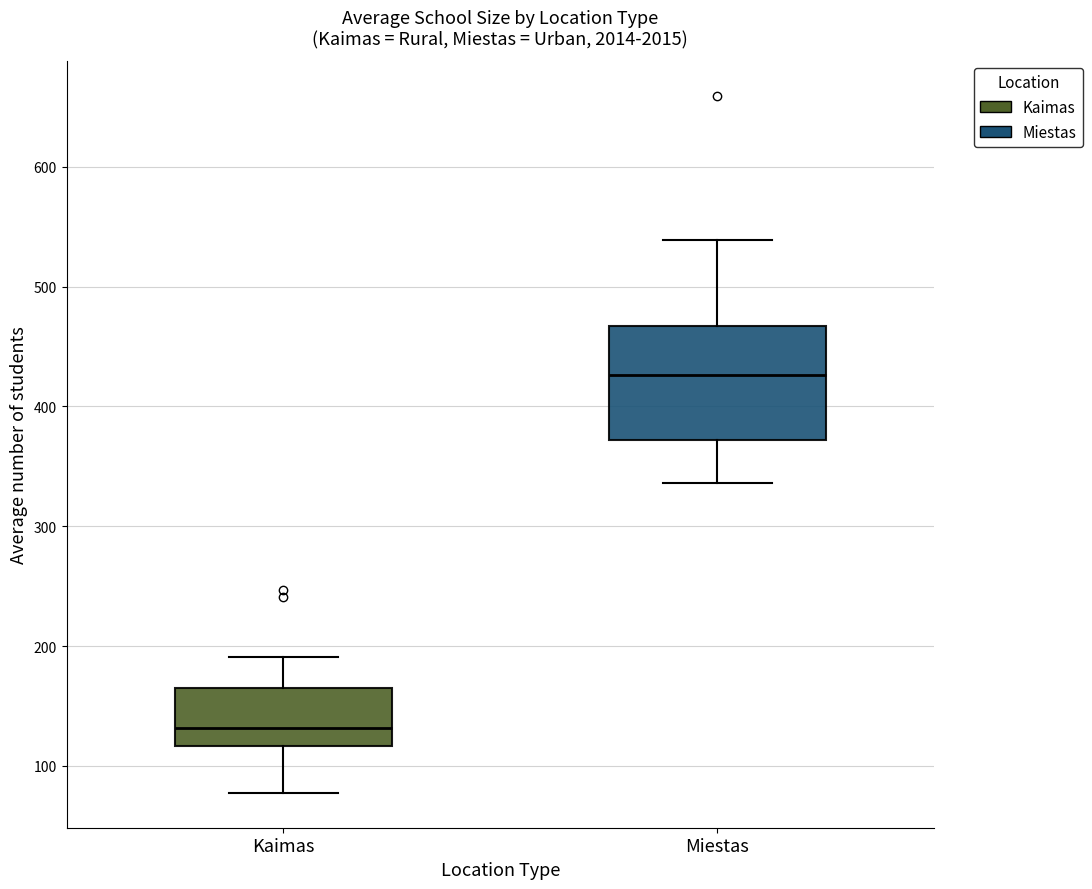

Which box is the tallest, from its lower edge to its upper edge?

Miestas